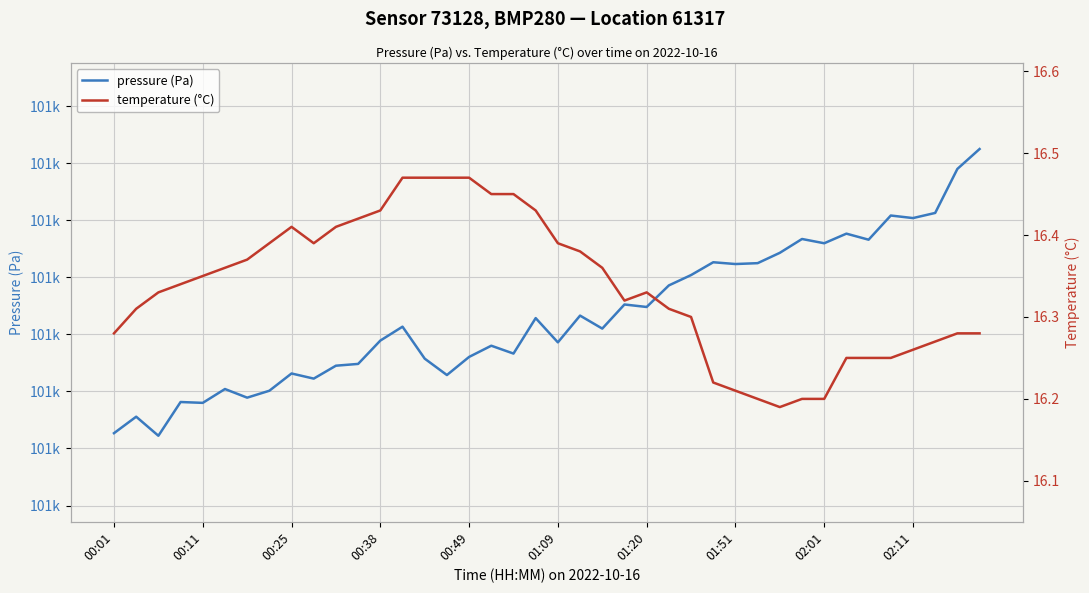

Between 23 and 39, which series saw the biggest shift?

pressure (Pa)